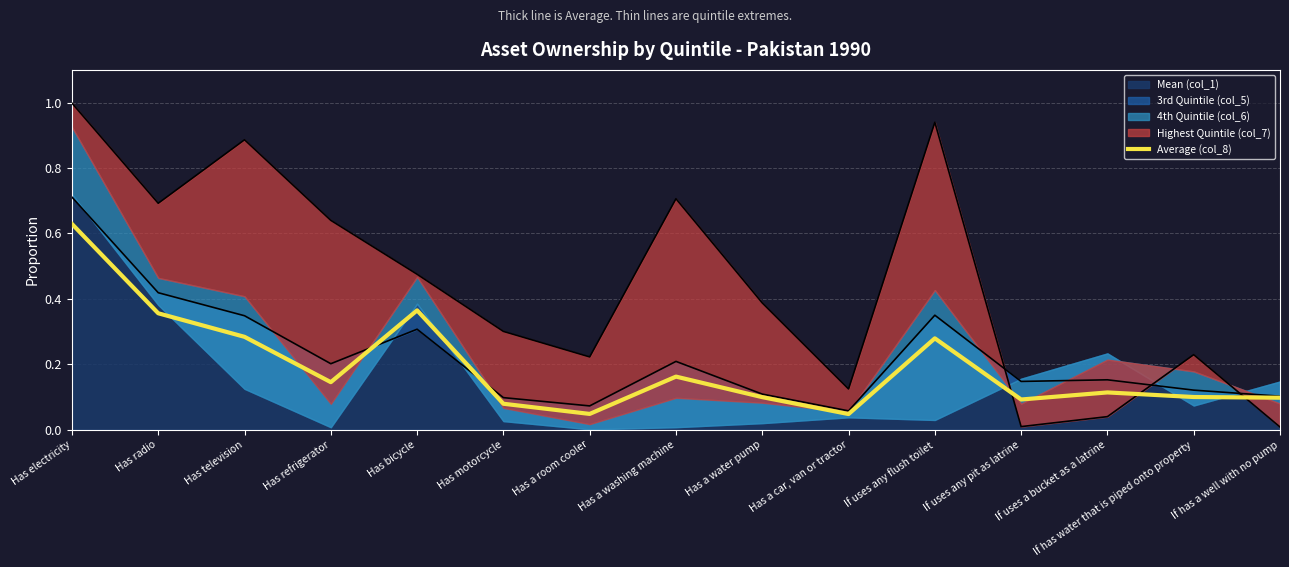

Reading right to left, list all the values displayed in this chart.

If has a well with no pump=0.1	If has water that is piped onto property=0.1	If uses a bucket as a latrine=0.1	If uses any pit as latrine=0.1	If uses any flush toilet=0.3	Has a car, van or tractor=0.0	Has a water pump=0.1	Has a washing machine=0.2	Has a room cooler=0.0	Has motorcycle=0.1	Has bicycle=0.4	Has refrigerator=0.1	Has television=0.3	Has radio=0.4	Has electricity=0.6